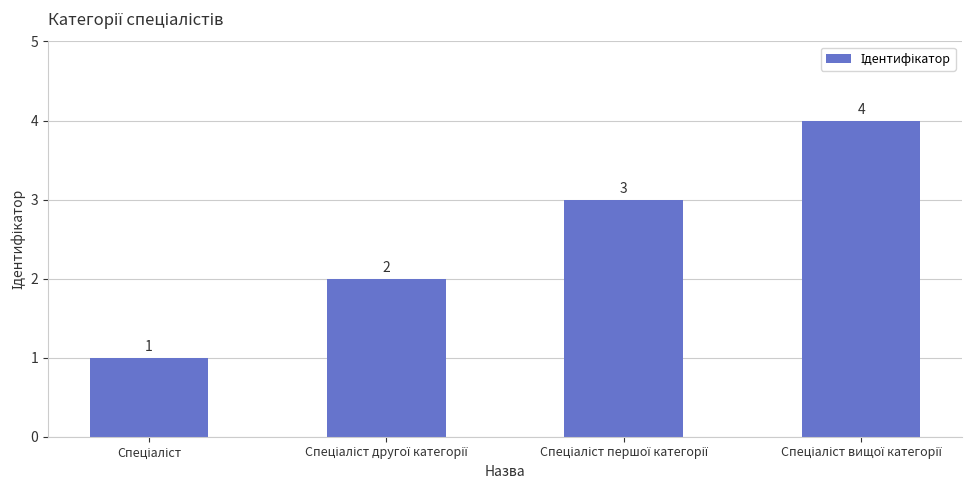

What is the greatest value displayed?

4